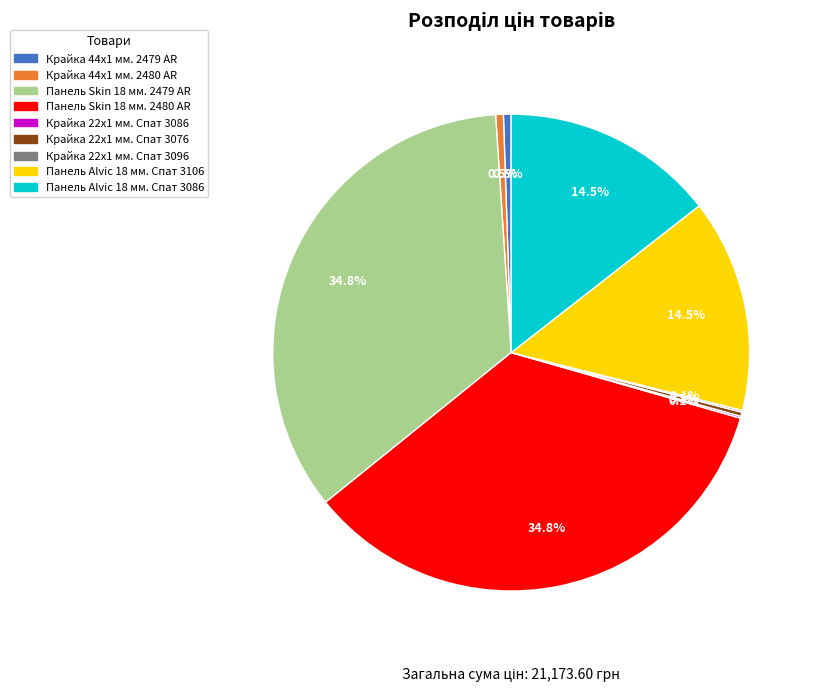

To the nearest percent, what is the combined percentage of Панель Alvic 18 мм. Спат 3106 and Крайка 44x1 мм. 2480 AR?

15%